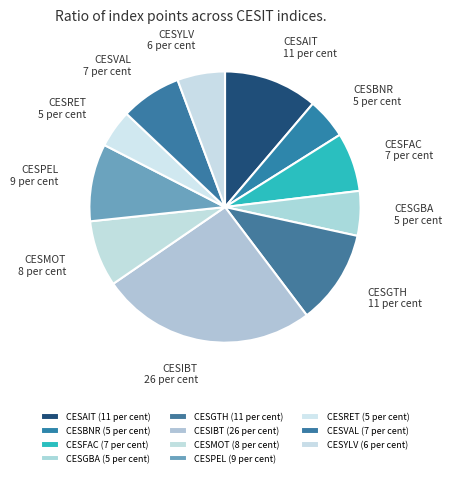

The CESPEL slice represents 9% of the pie. True or false?

True